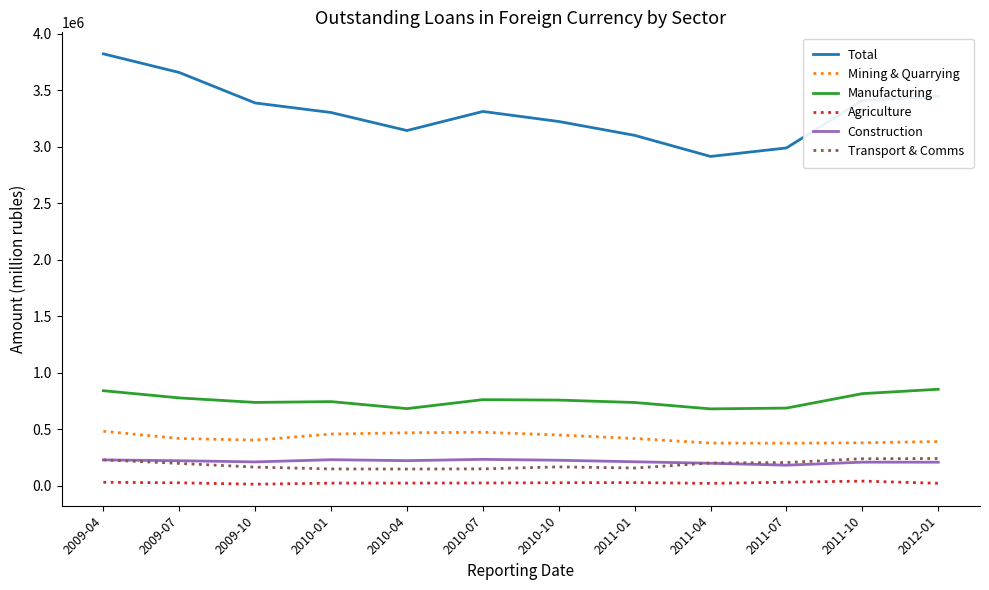

Which series has the largest range (max minus min)?

Total